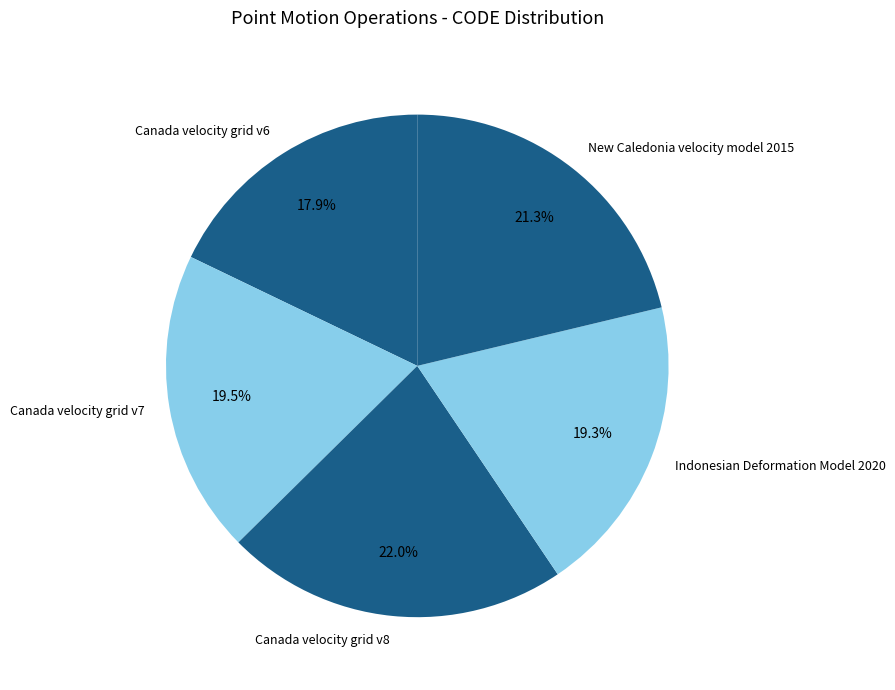

Is it true that Canada velocity grid v6 is 18% of the pie?

True